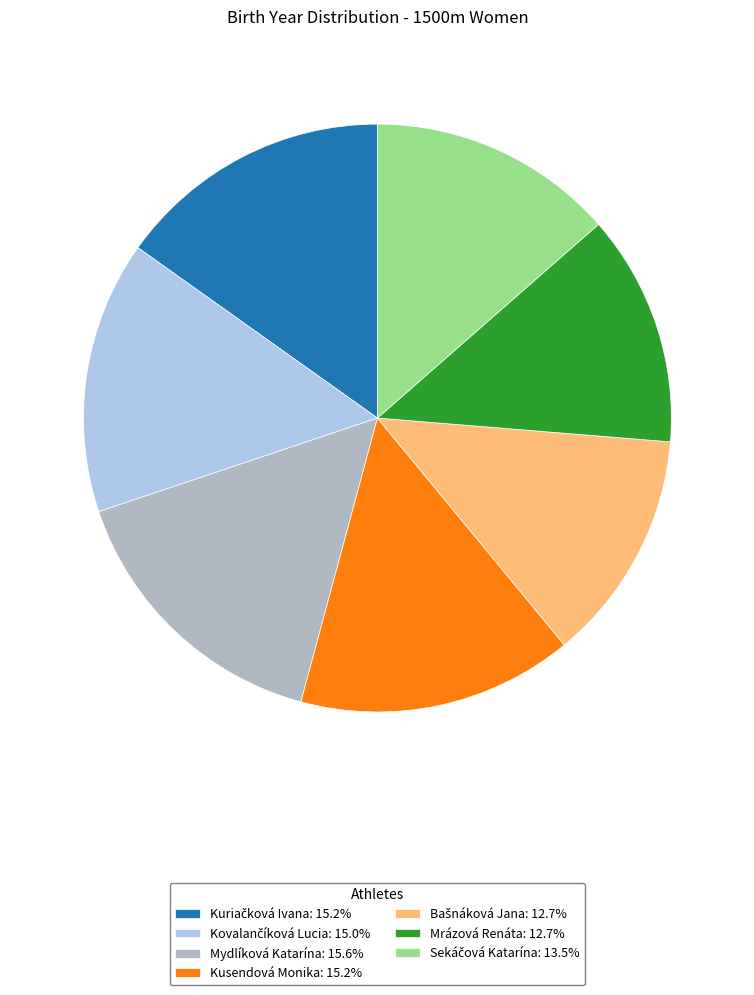

Is there any slice that represents more than half of the pie?

No